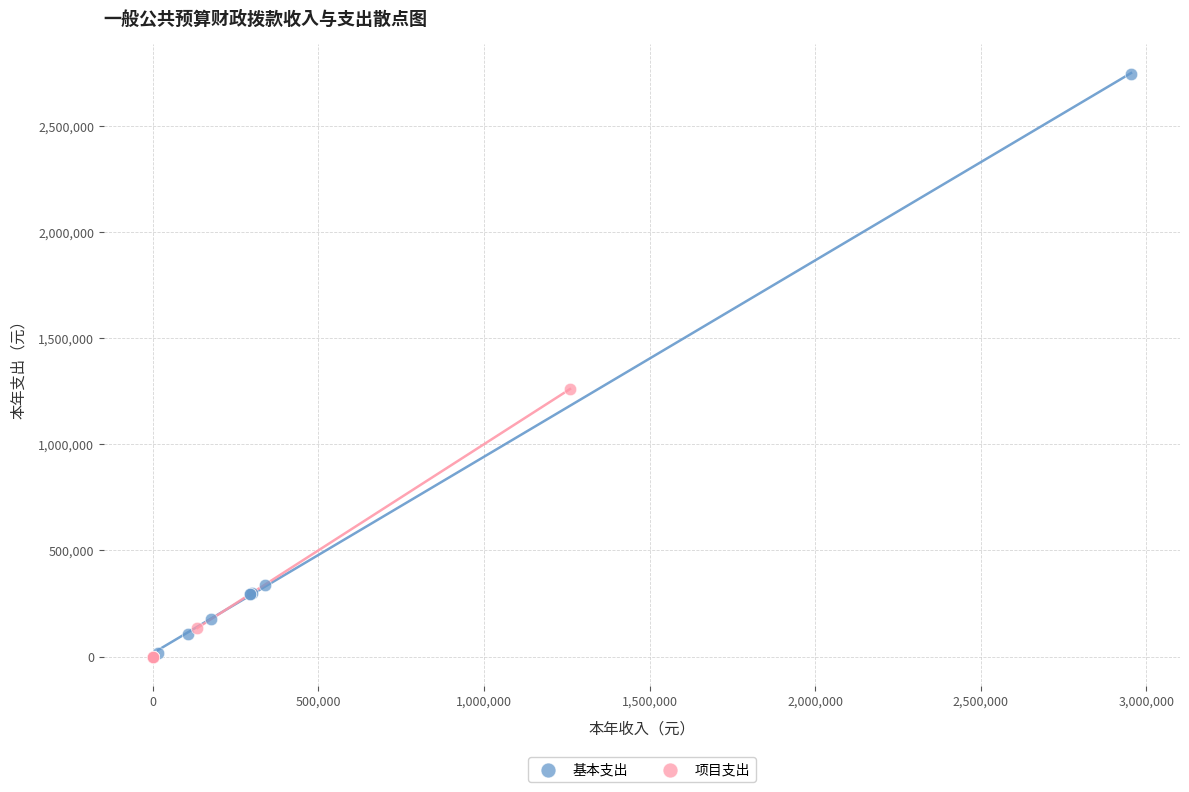

Which series has the largest Y range (max minus min)?

基本支出